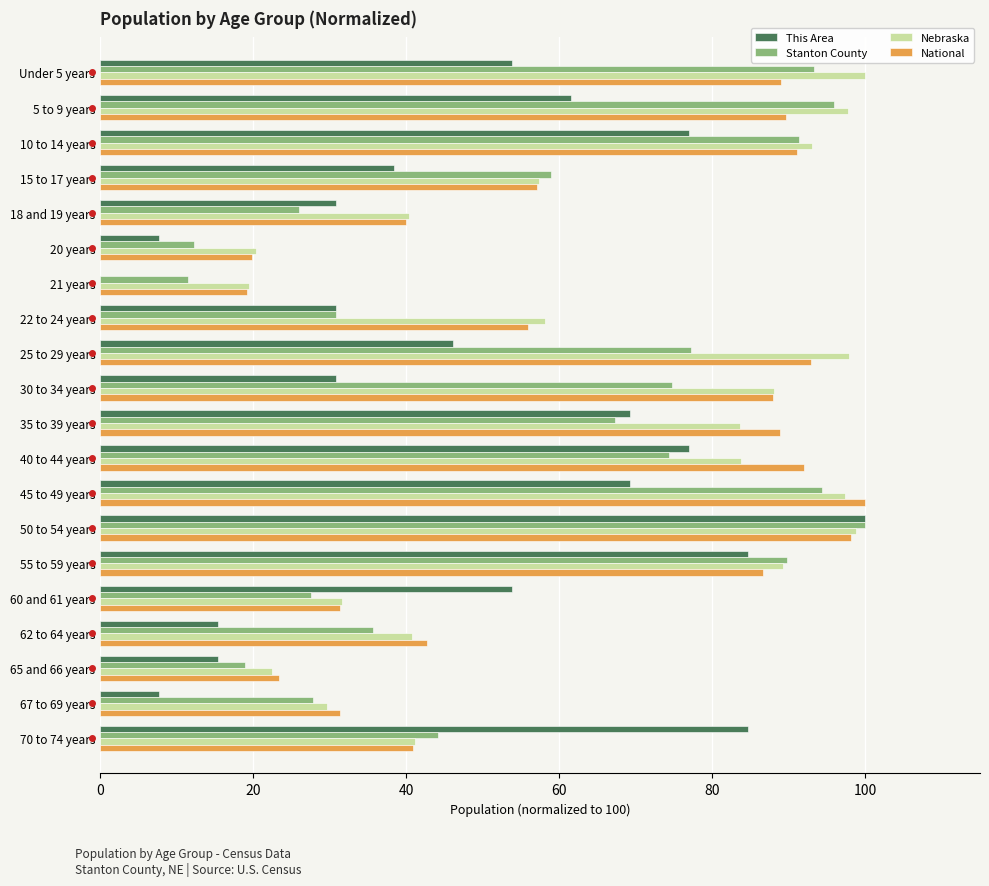

Is it true that National equals 46.3 at 50 to 54 years?

False